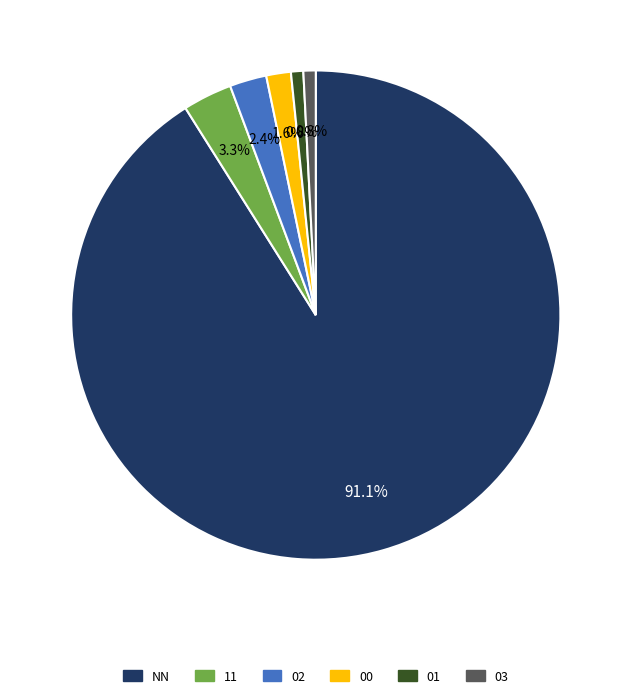

Which category has the biggest portion of the pie?

NN